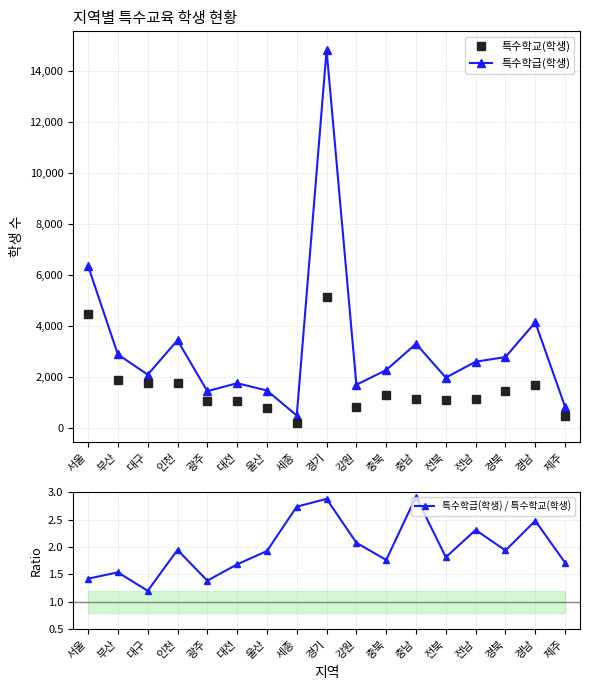

Read the 특수학급(학생) value at 경남.

4141